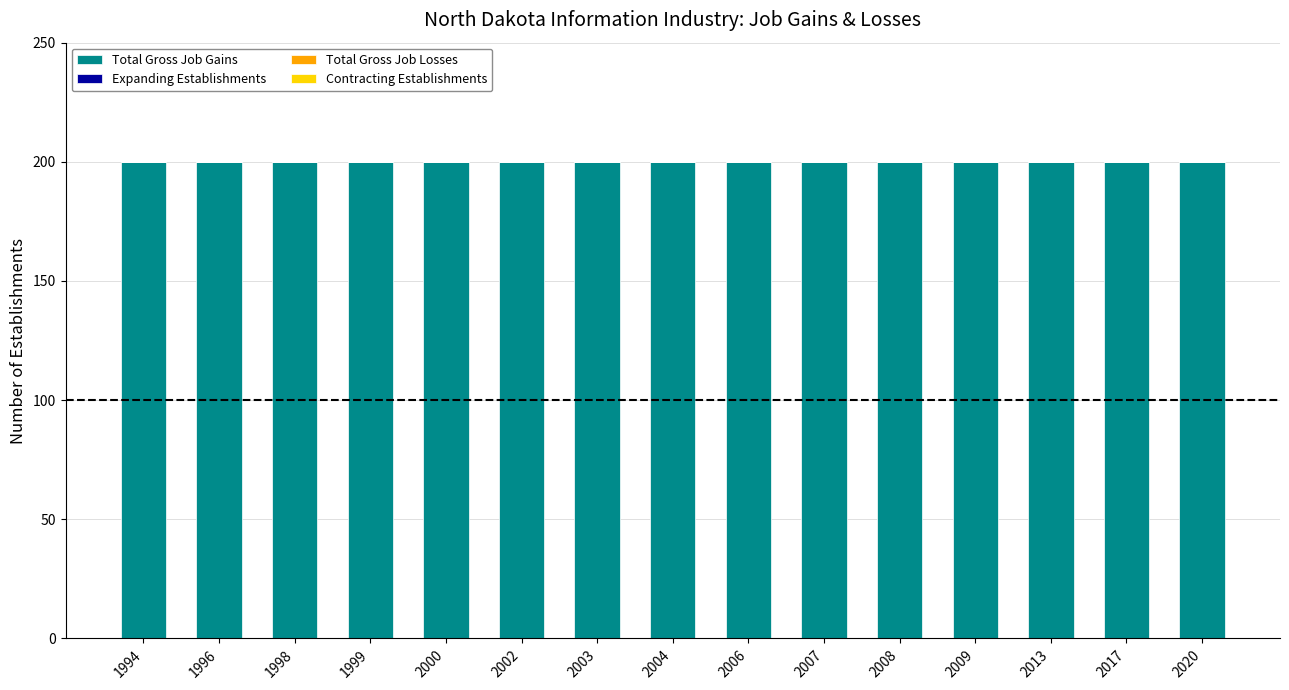

Is the value of Total Gross Job Gains at 2020 greater than the value of Expanding Establishments at 1998?

Yes